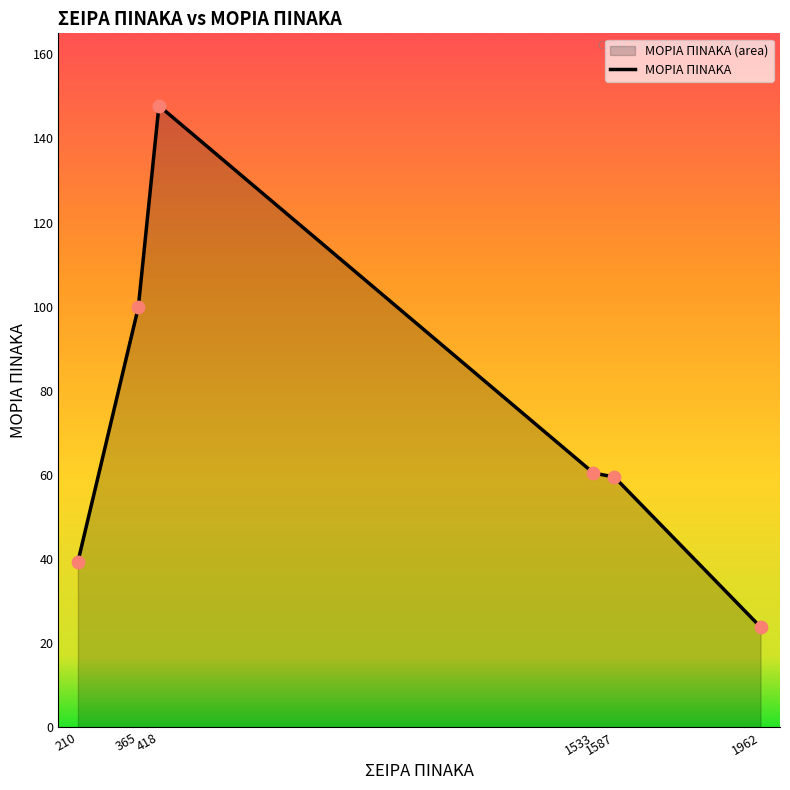

Between 418 and 1962, which is larger?

418